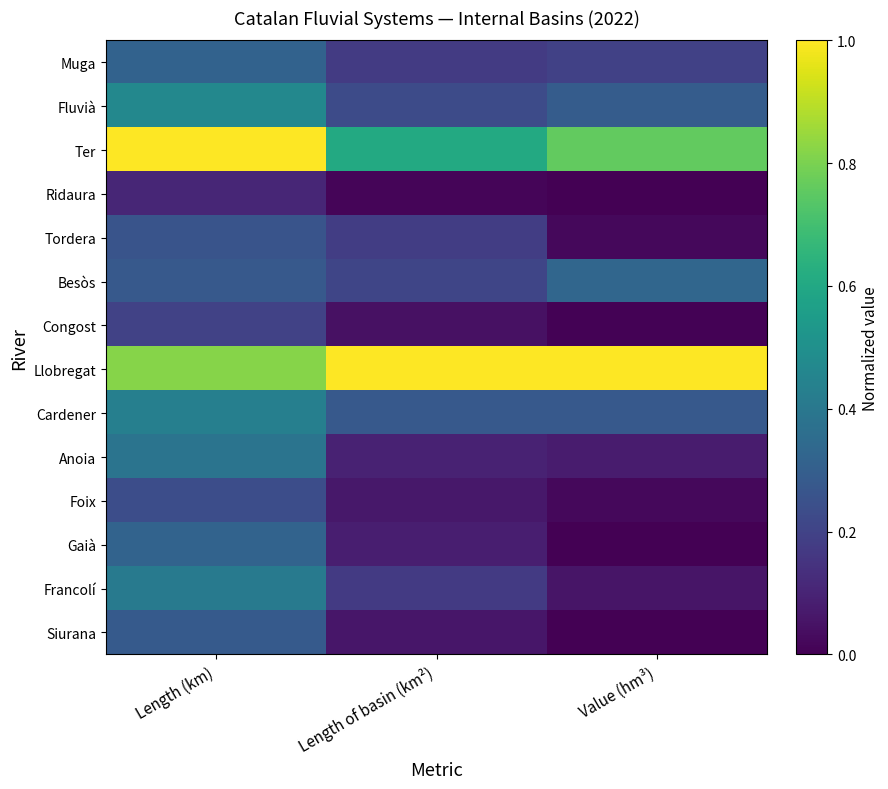

Reading left to right, what are all the values shown in this chart?

Muga: Length (km)=0.3	Length of basin (km²)=0.2	Value (hm³)=0.2
Fluvià: Length (km)=0.5	Length of basin (km²)=0.2	Value (hm³)=0.3
Ter: Length (km)=1.0	Length of basin (km²)=0.6	Value (hm³)=0.8
Ridaura: Length (km)=0.1	Length of basin (km²)=0.0	Value (hm³)=0.0
Tordera: Length (km)=0.3	Length of basin (km²)=0.2	Value (hm³)=0.0
Besòs: Length (km)=0.3	Length of basin (km²)=0.2	Value (hm³)=0.3
Congost: Length (km)=0.2	Length of basin (km²)=0.0	Value (hm³)=0.0
Llobregat: Length (km)=0.8	Length of basin (km²)=1.0	Value (hm³)=1.0
Cardener: Length (km)=0.4	Length of basin (km²)=0.3	Value (hm³)=0.3
Anoia: Length (km)=0.4	Length of basin (km²)=0.1	Value (hm³)=0.1
Foix: Length (km)=0.2	Length of basin (km²)=0.1	Value (hm³)=0.0
Gaià: Length (km)=0.3	Length of basin (km²)=0.1	Value (hm³)=0.0
Francolí: Length (km)=0.4	Length of basin (km²)=0.2	Value (hm³)=0.1
Siurana: Length (km)=0.3	Length of basin (km²)=0.1	Value (hm³)=0.0